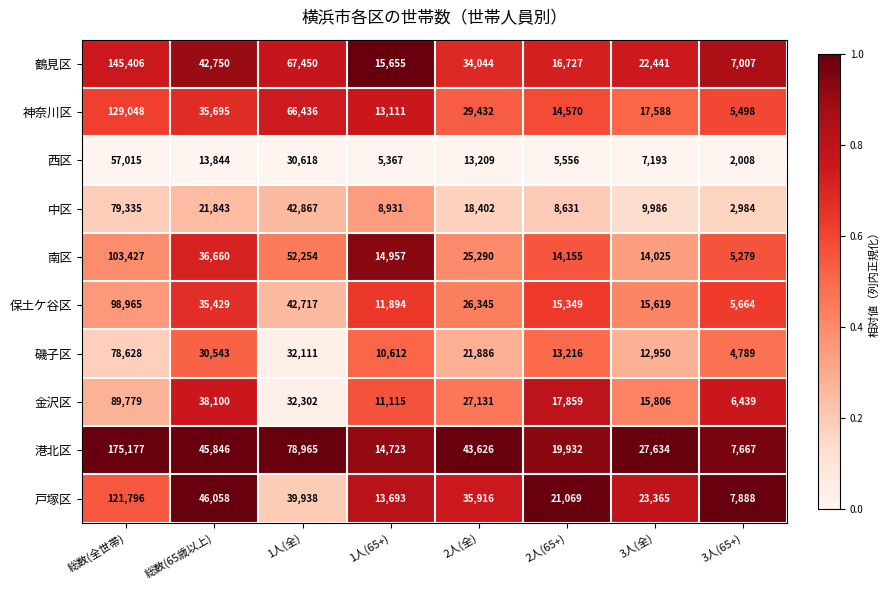

What is the approximate value of 神奈川区 at 3人(全), to the nearest 10?

17590